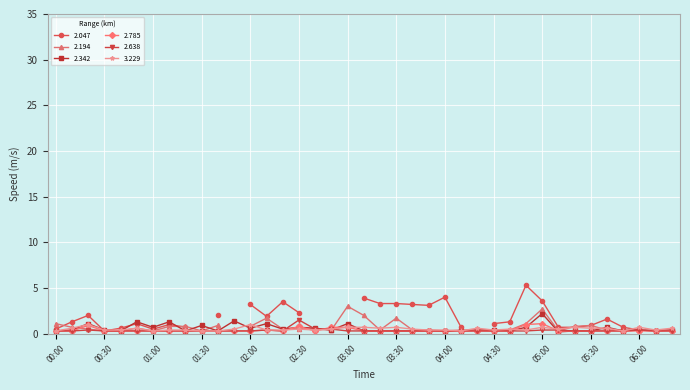

What is the total value across all series at 02:40?

1.8